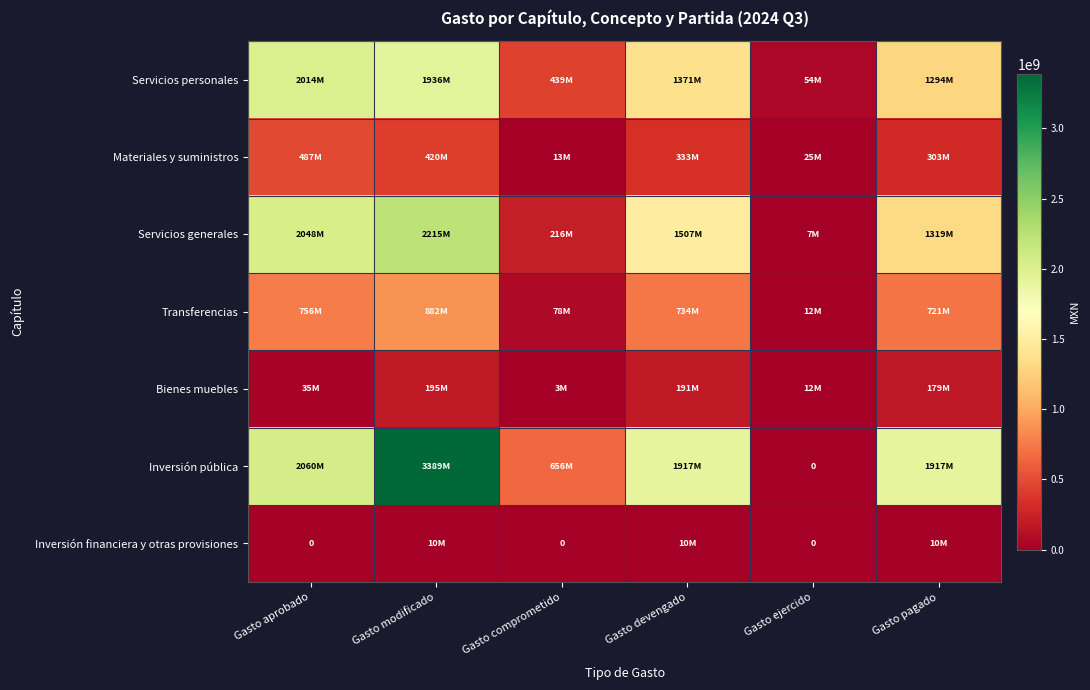

What is the spread (max minus min) of values at Gasto modificado?

3378542974.8